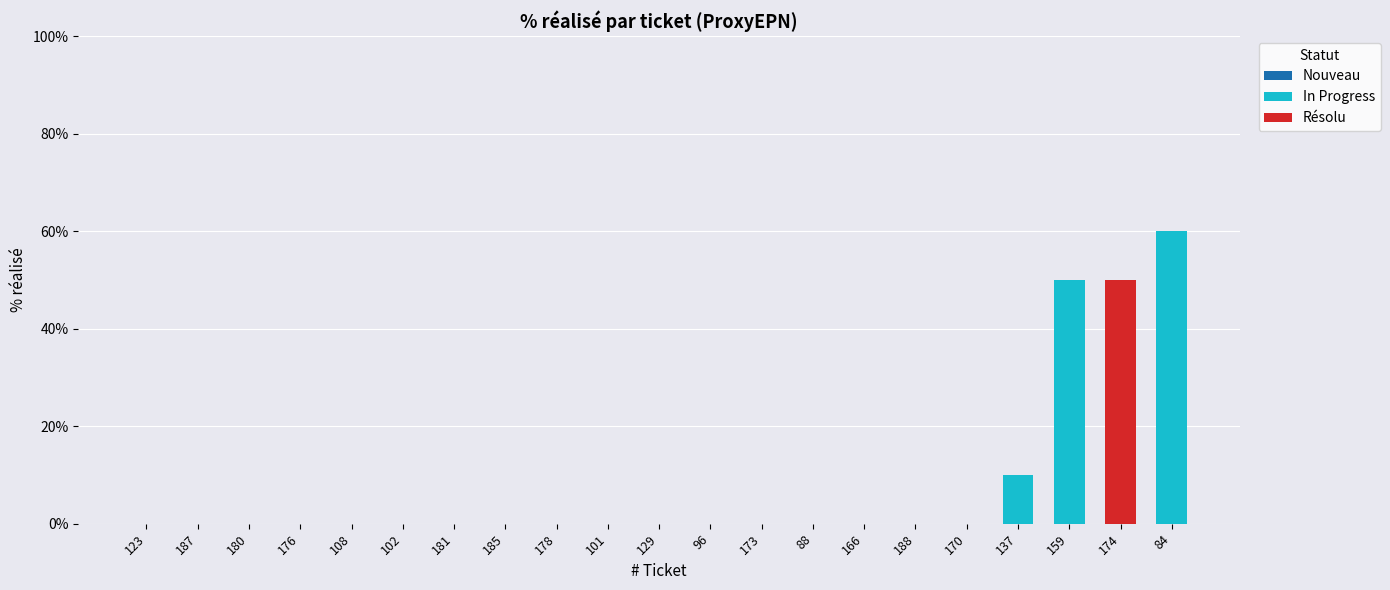

How many categories are shown in the chart?

21